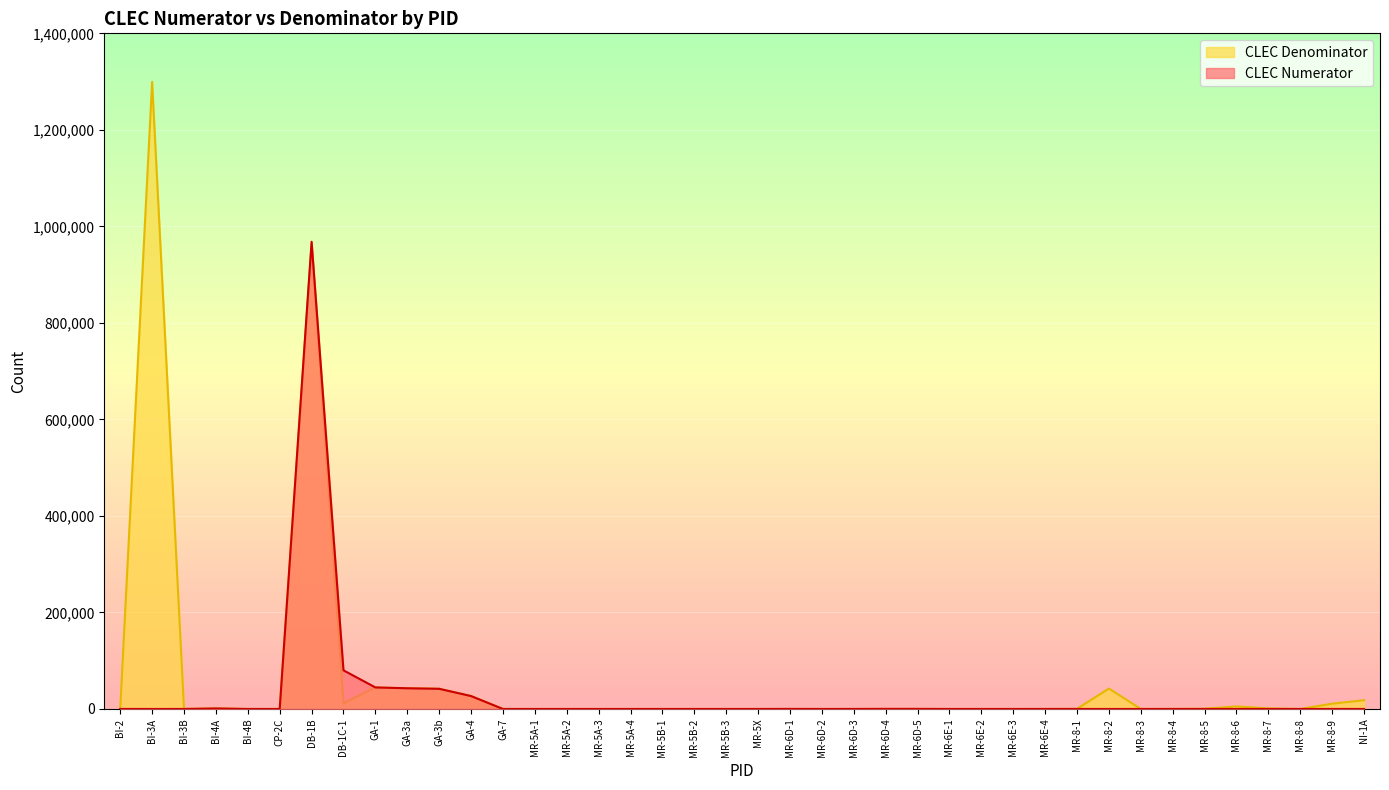

What is the difference between the maximum and minimum values in the CLEC Numerator series?

968114